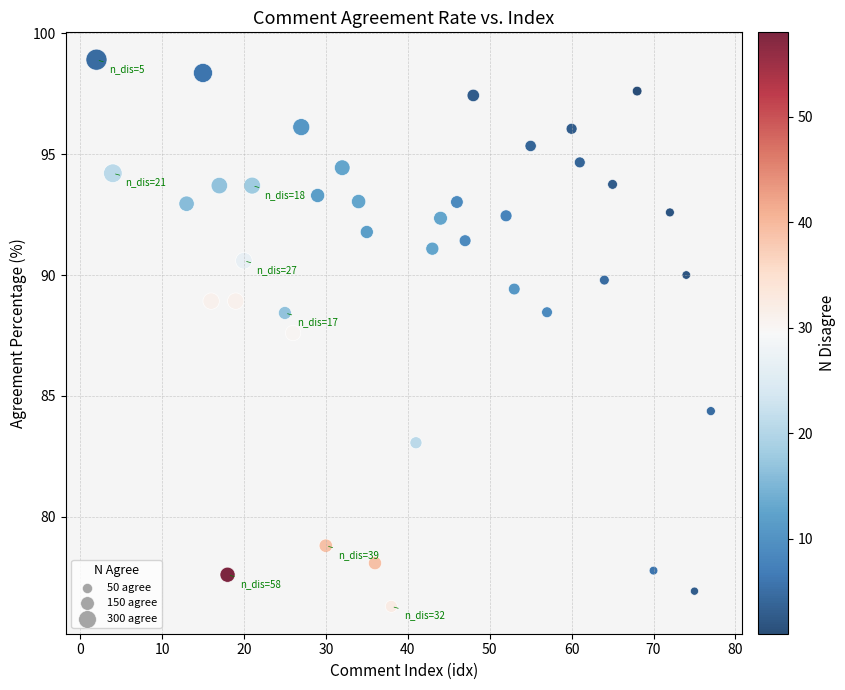

What is the range of X values (max minus min)?

75.0